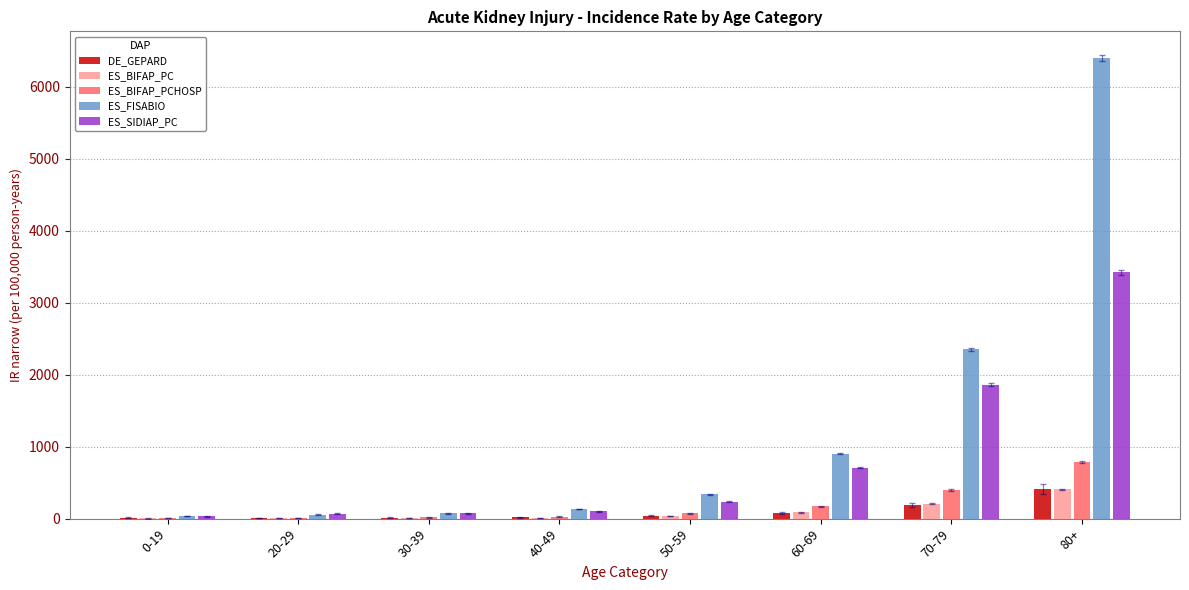

Is the value of ES_BIFAP_PC at 0-19 greater than the value of ES_SIDIAP_PC at 50-59?

No